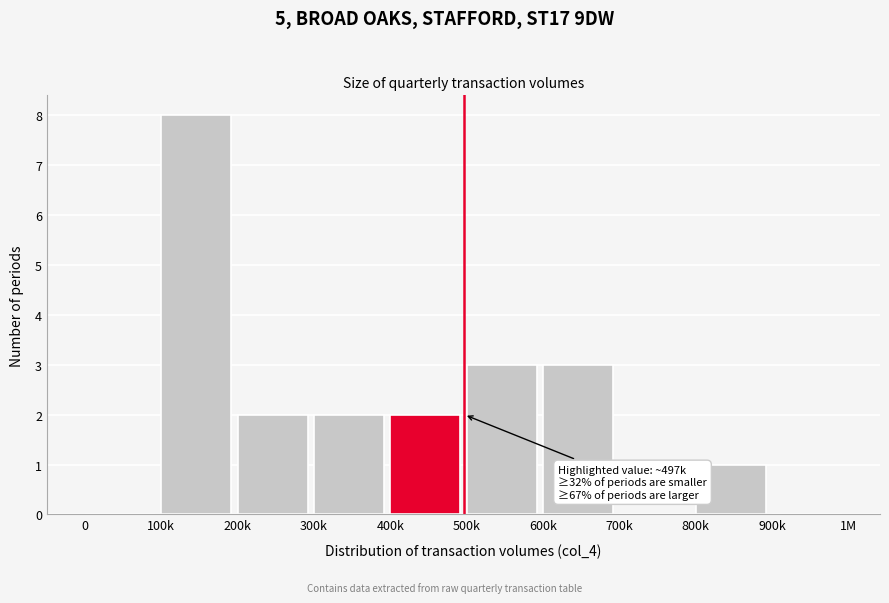

Reading left to right, what are all the values shown in this chart?

0=0	100k=8	200k=2	300k=2	400k=2	500k=3	600k=3	700k=0	800k=1	900k=0